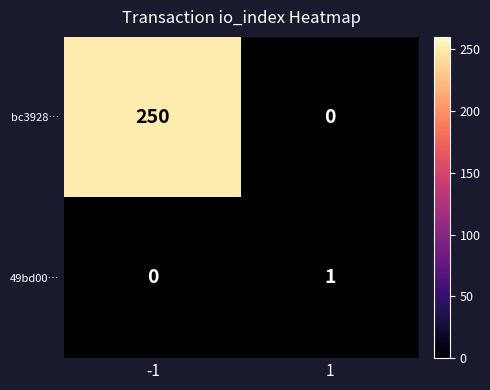

List the series in order of their peak value, lowest first.

49bd00…, bc3928…